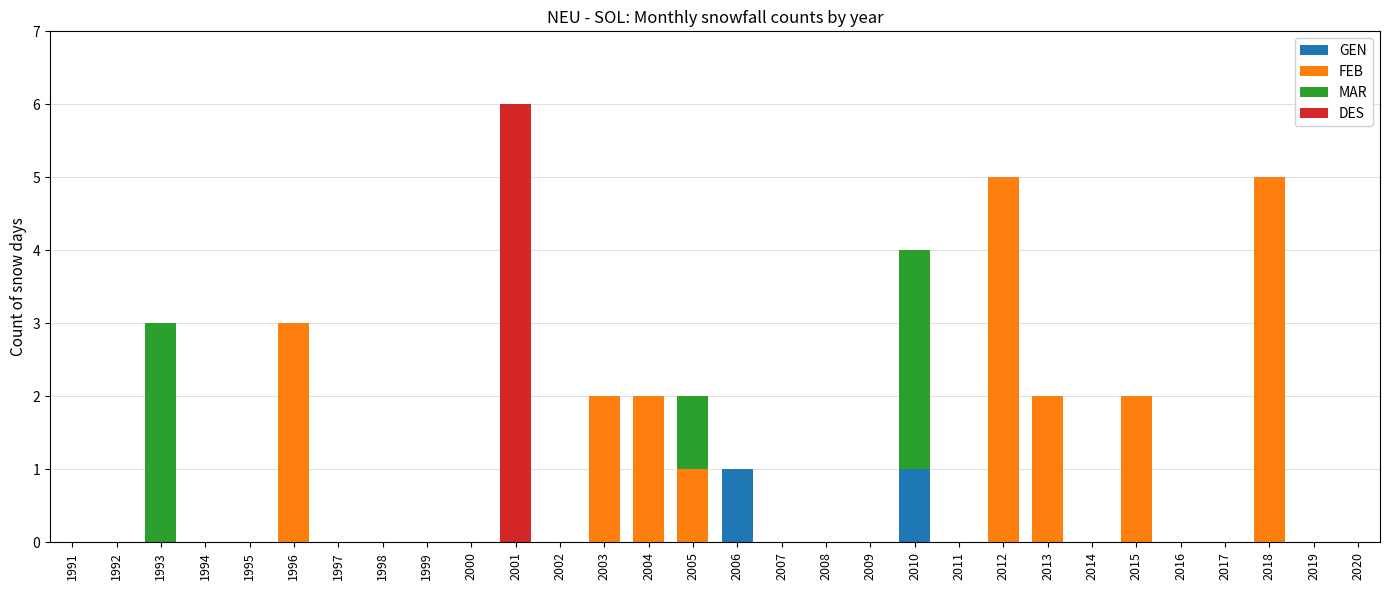

Does the chart contain stacked bars?

Yes